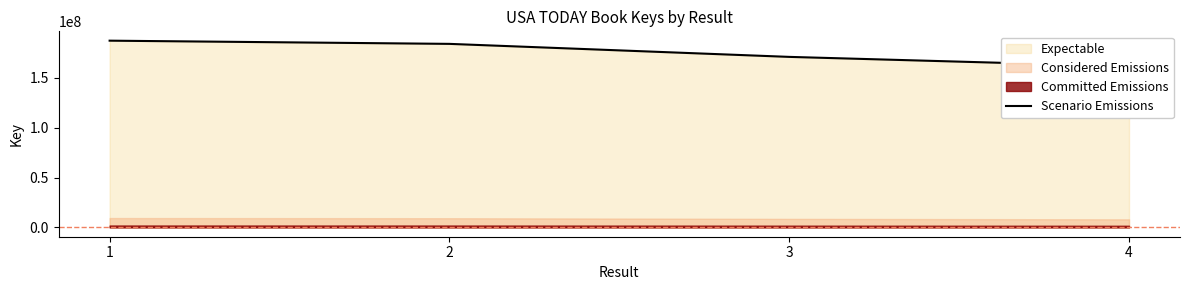

What is the ratio of the value at 4 to the value at 1?

0.9